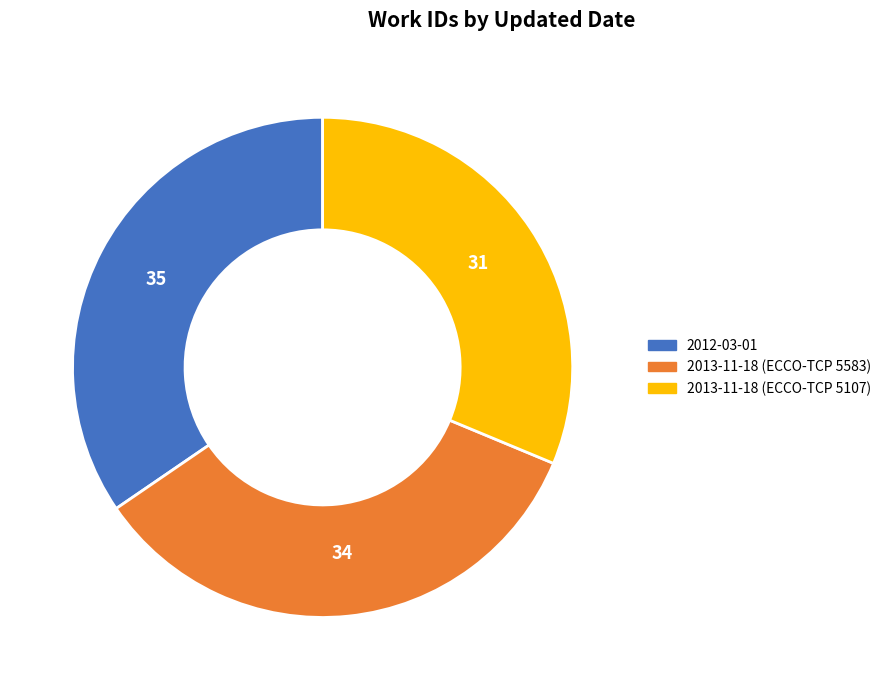

The 2012-03-01 slice represents 35% of the pie. True or false?

True